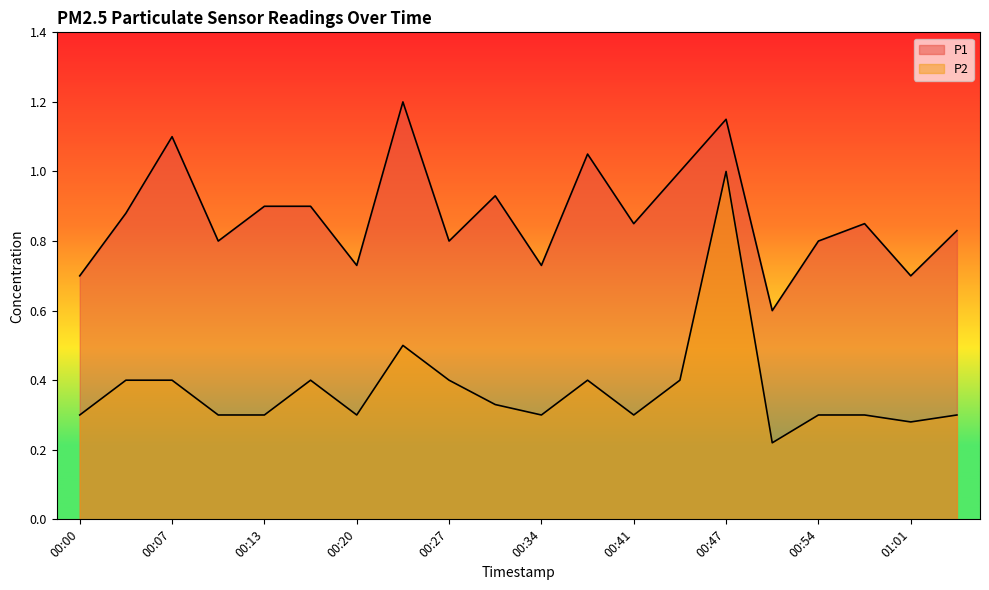

Which label corresponds to the largest value in the chart?

00:24